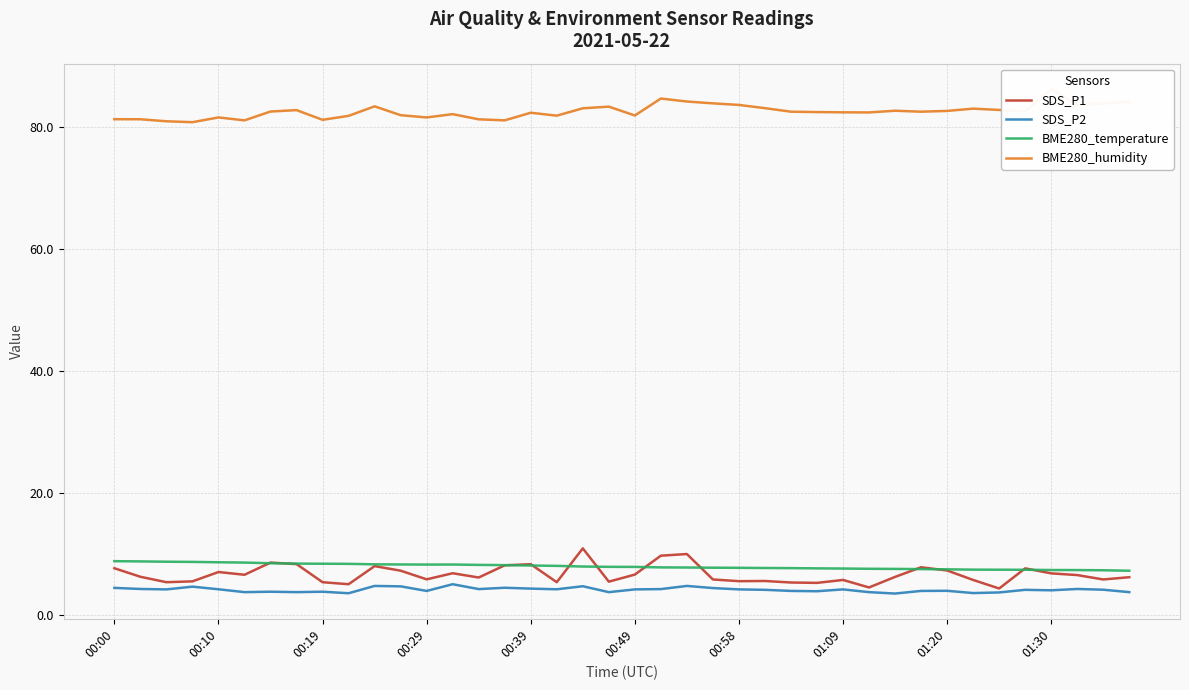

How many series are shown in this chart?

4